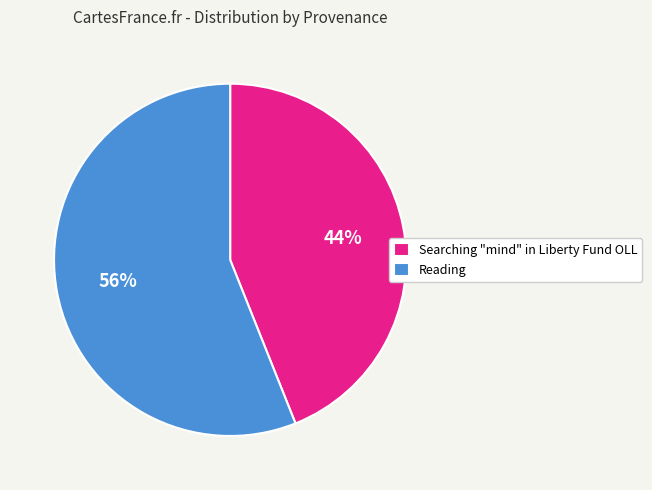

Combined, do Reading and Searching "mind" in Liberty Fund OLL account for over 50%?

Yes